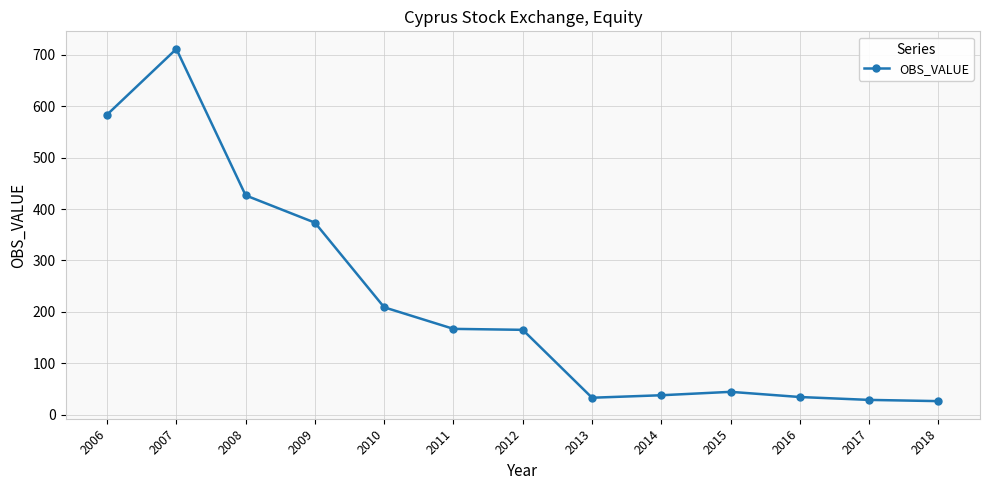

Is it true that the value at 2011 is 42.6?

False